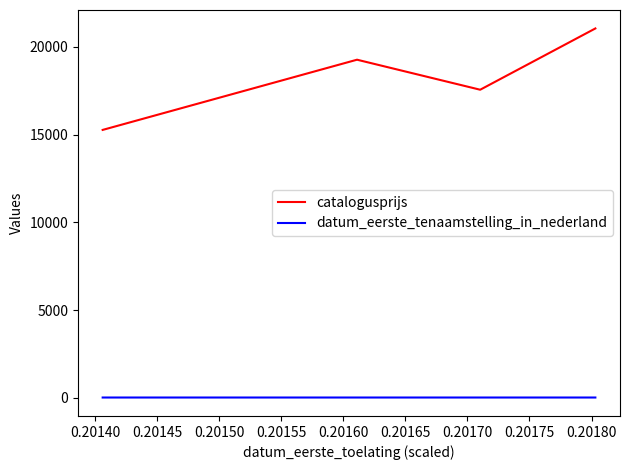

True or false: catalogusprijs and datum_eerste_tenaamstelling_in_nederland intersect in this chart.

False